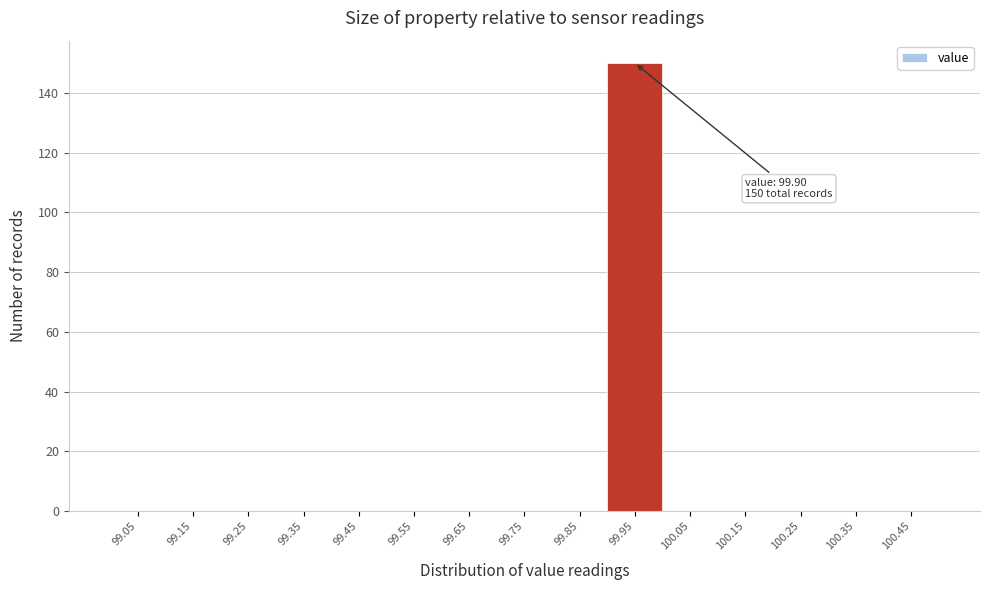

Which range on the x-axis has the tallest bar?

99.9 to 100.0